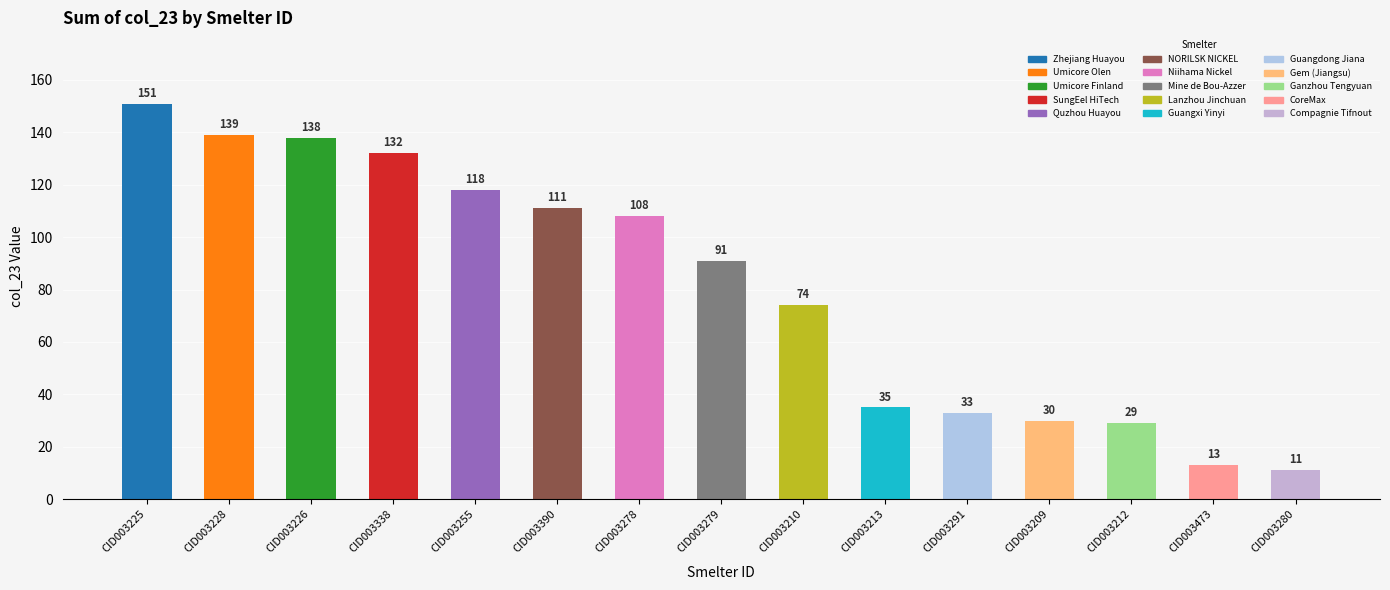

Reading left to right, transcribe all the data shown in this chart.

151	139	138	132	118	111	108	91	74	35	33	30	29	13	11